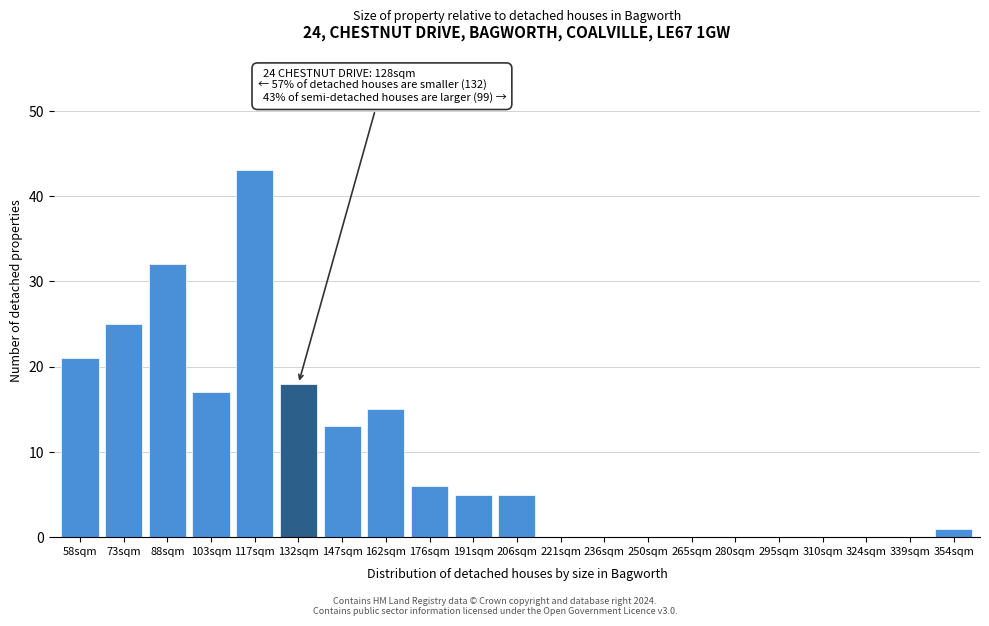

Reading right to left, what are all the values shown in this chart?

354sqm=1	339sqm=0	324sqm=0	310sqm=0	295sqm=0	280sqm=0	265sqm=0	250sqm=0	236sqm=0	221sqm=0	206sqm=5	191sqm=5	176sqm=6	162sqm=15	147sqm=13	132sqm=18	117sqm=43	103sqm=17	88sqm=32	73sqm=25	58sqm=21